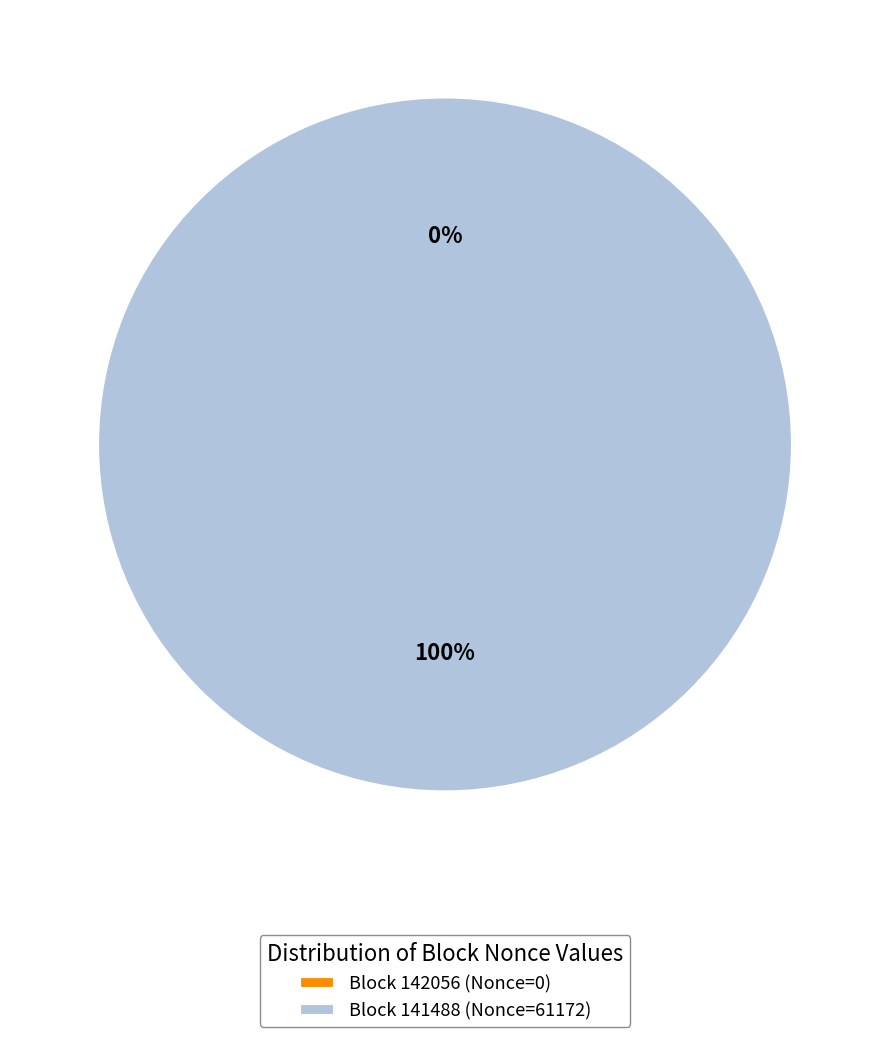

Does 141488 account for over 50% of the chart?

Yes